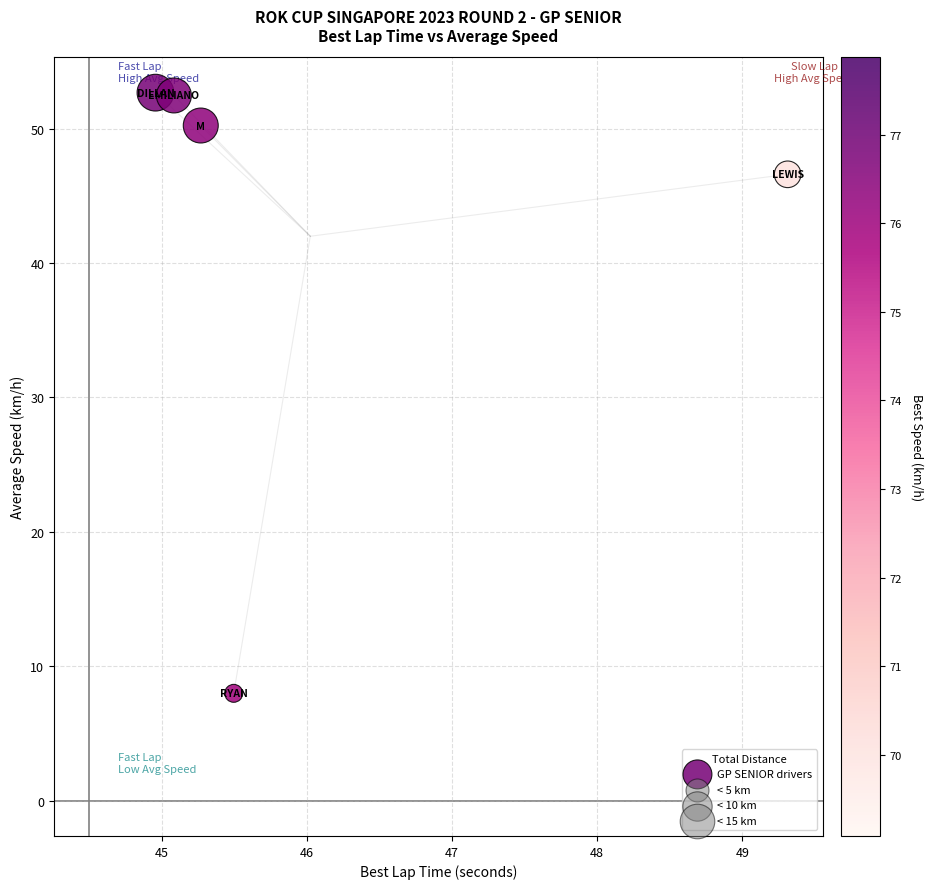

What is the average X value?

46.0